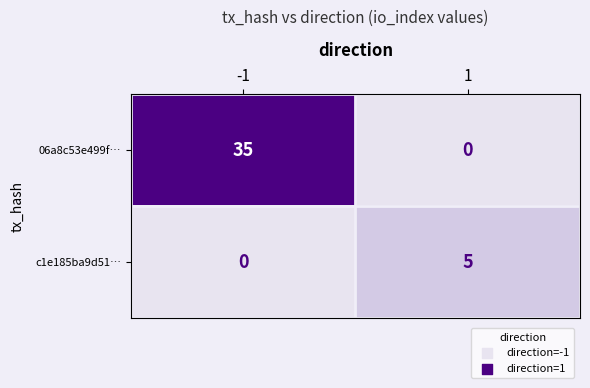

Reading left to right, list all the values displayed in this chart.

06a8c53e499f…: -1=35	1=0
c1e185ba9d51…: -1=0	1=5